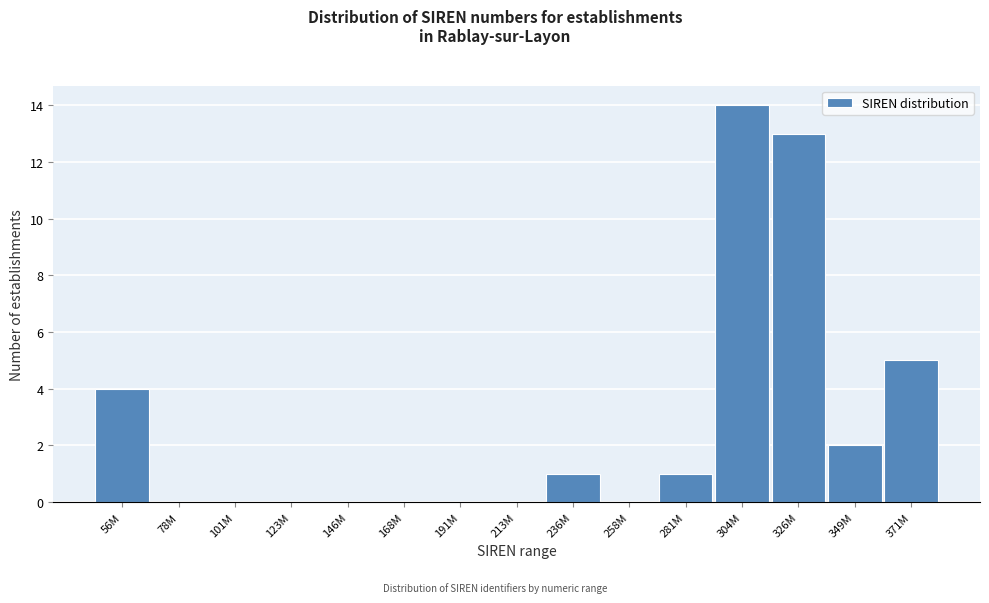

Reading left to right, list all the values displayed in this chart.

56M=4	78M=0	101M=0	123M=0	146M=0	168M=0	191M=0	213M=0	236M=1	258M=0	281M=1	304M=14	326M=13	349M=2	371M=5